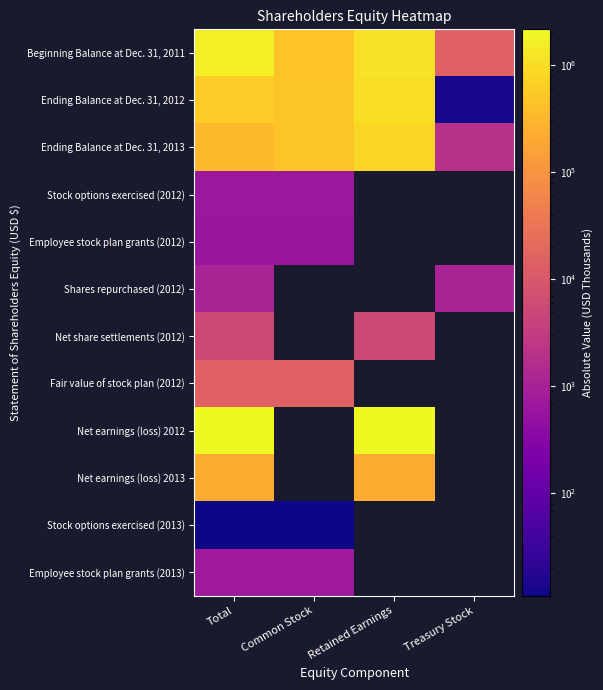

What is the spread (max minus min) of values at Total?

2176887.0